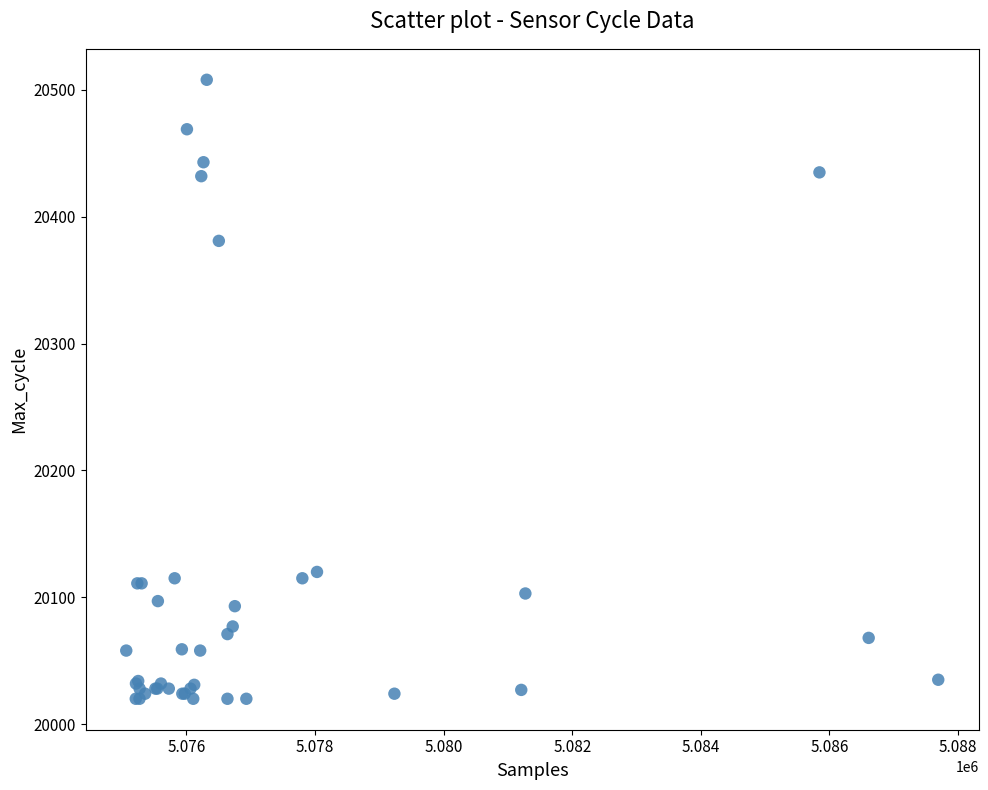

What Y value in the scatter plot is closest to 20264?

20381